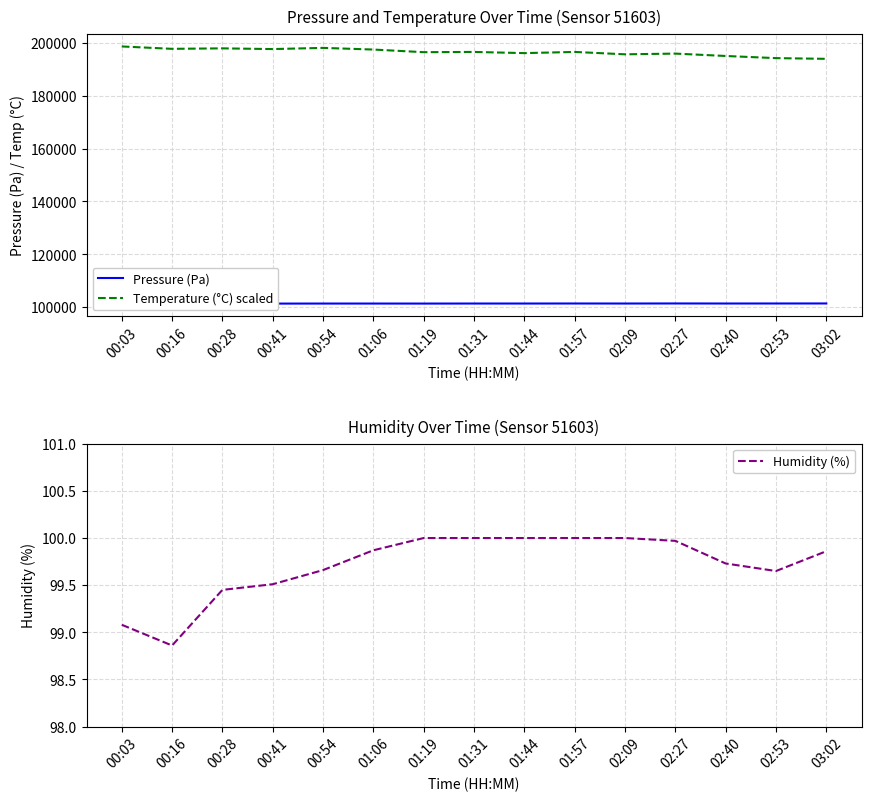

What are all the series names shown in the legend?

Pressure (Pa), Temperature (°C) scaled, Humidity (%)